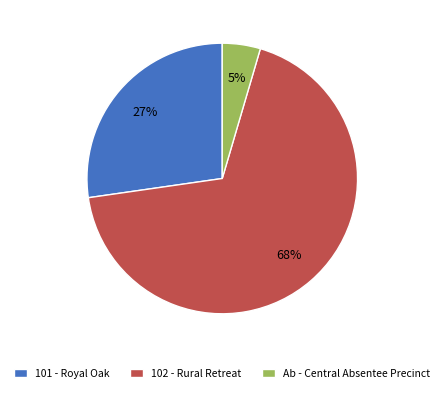

What is the ratio of the value at Ab - Central Absentee Precinct to the value at 101 - Royal Oak?

0.2